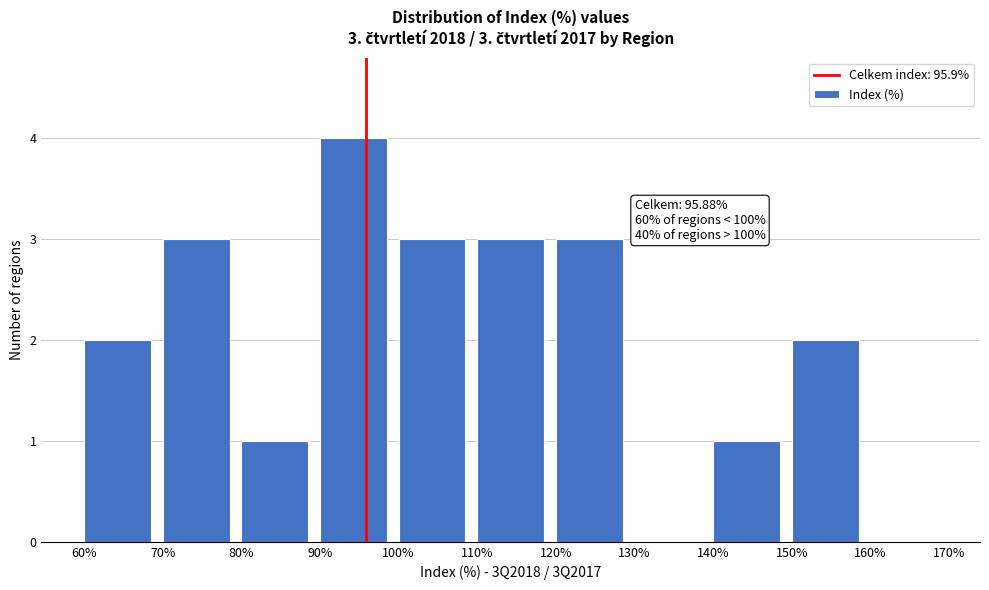

Which range on the x-axis has the tallest bar?

90% to 100%